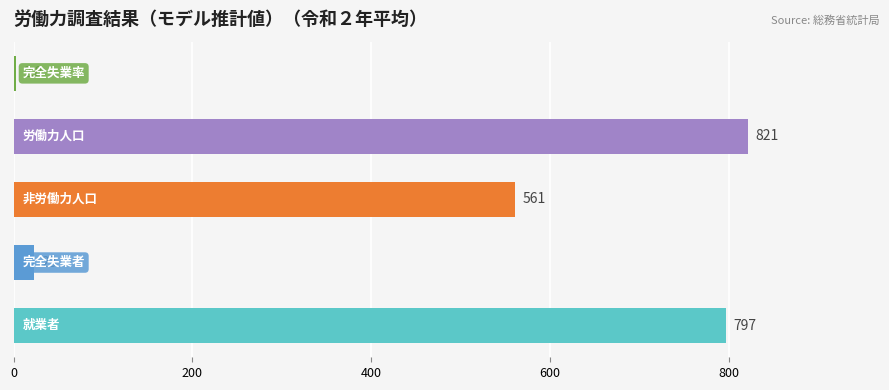

What is the greatest value displayed?

821.0